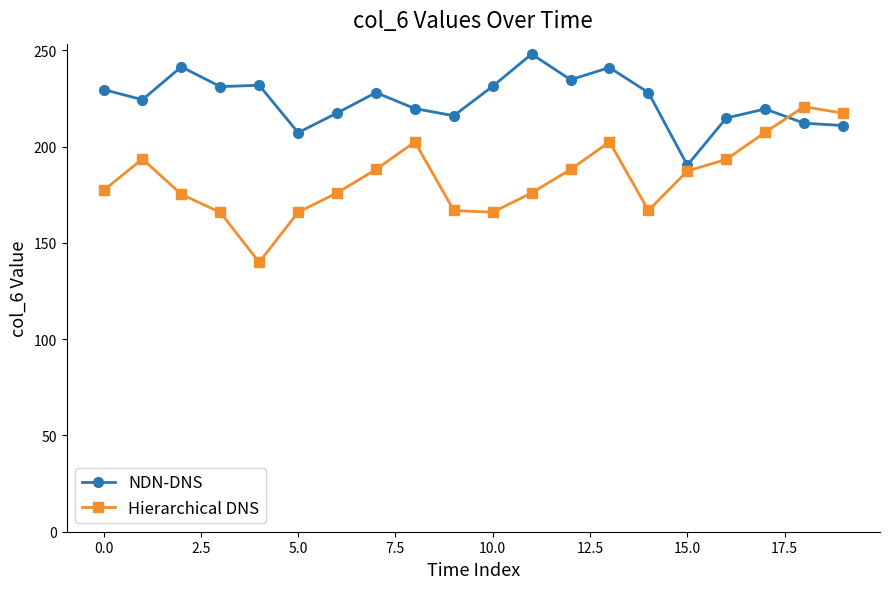

At how many categories does at least one series exceed 147?

20